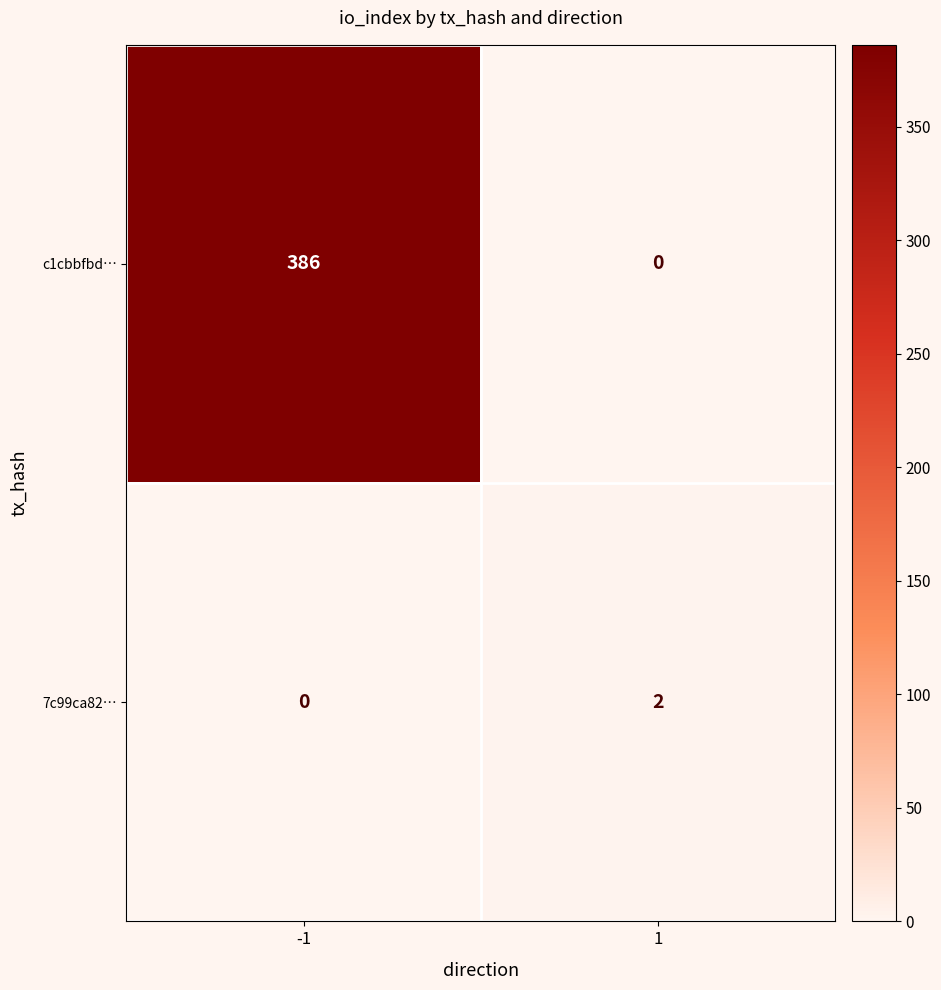

Which series has the largest total across all categories?

c1cbbfbd…